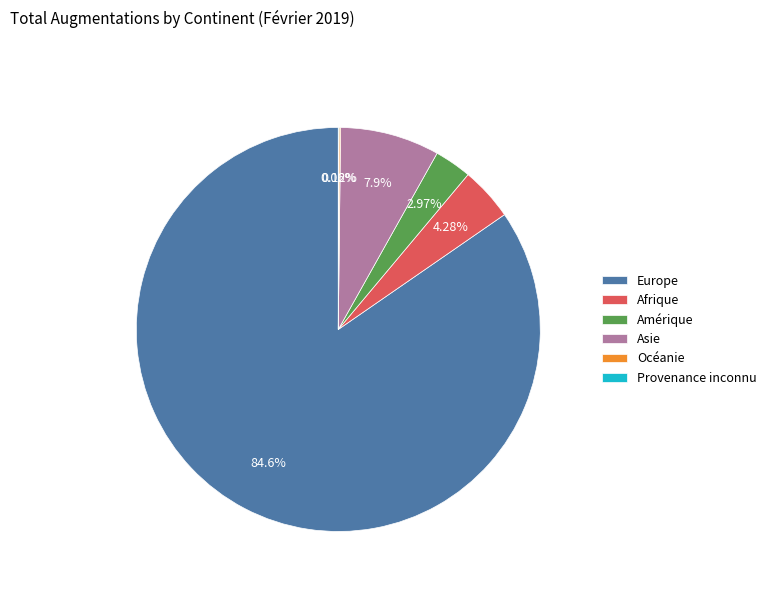

Which slice is the largest?

Europe